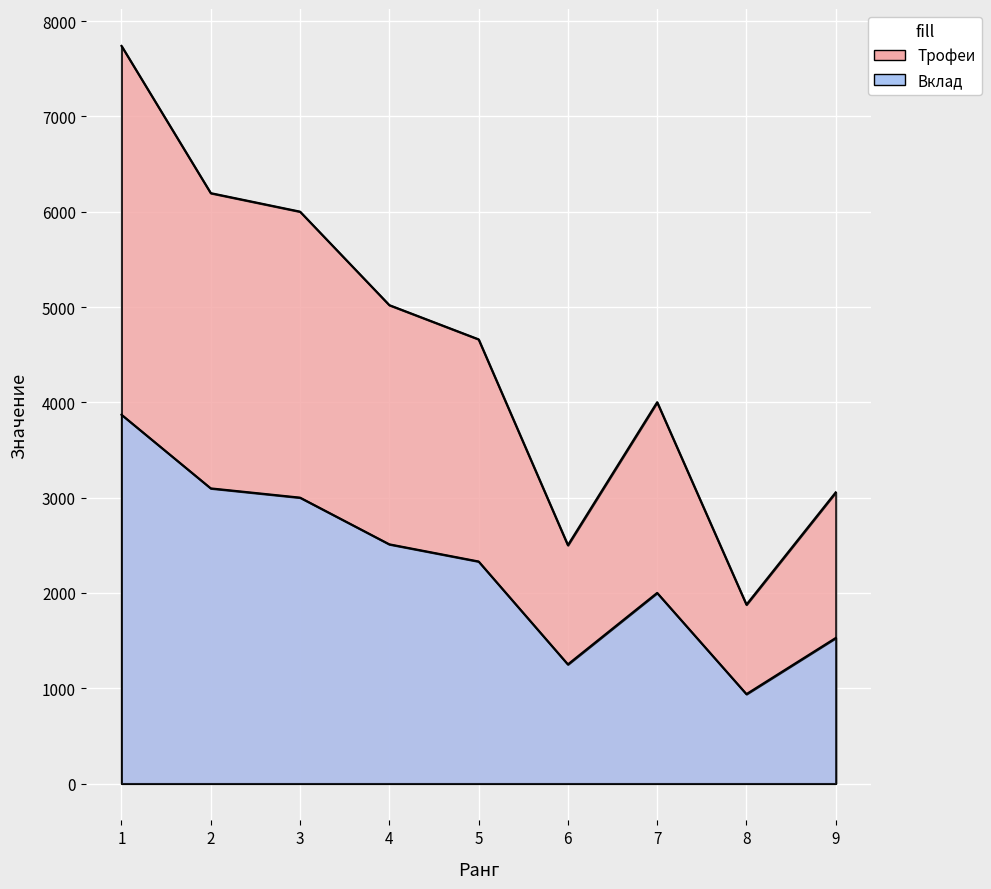

The value of Трофеи at 1 is 7740. True or false?

True